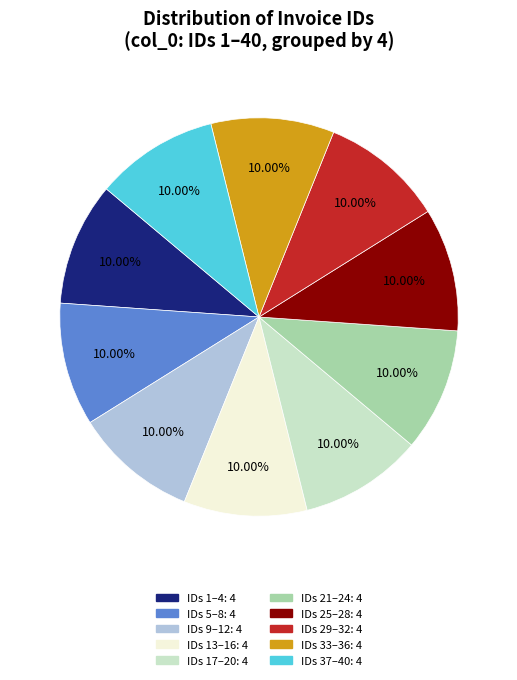

Is there a majority slice in this chart?

No